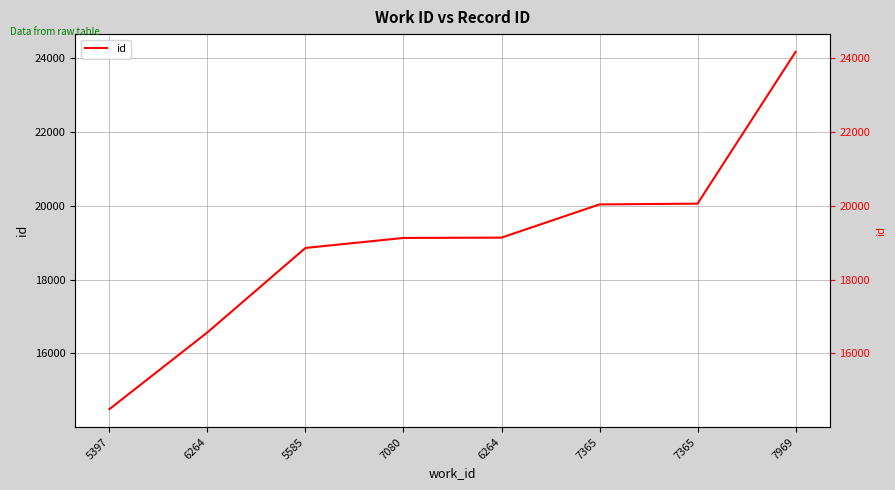

Which label corresponds to the smallest value in the chart?

5397